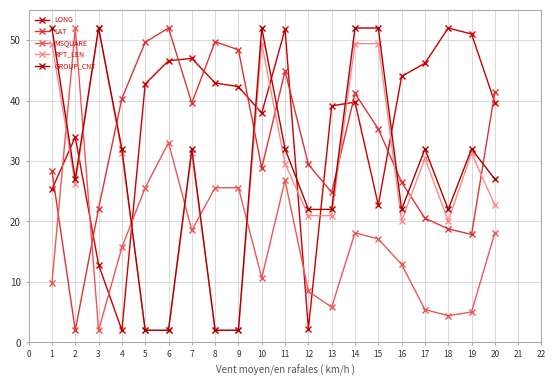

How many values in the MSQUARE series exceed 17?

10